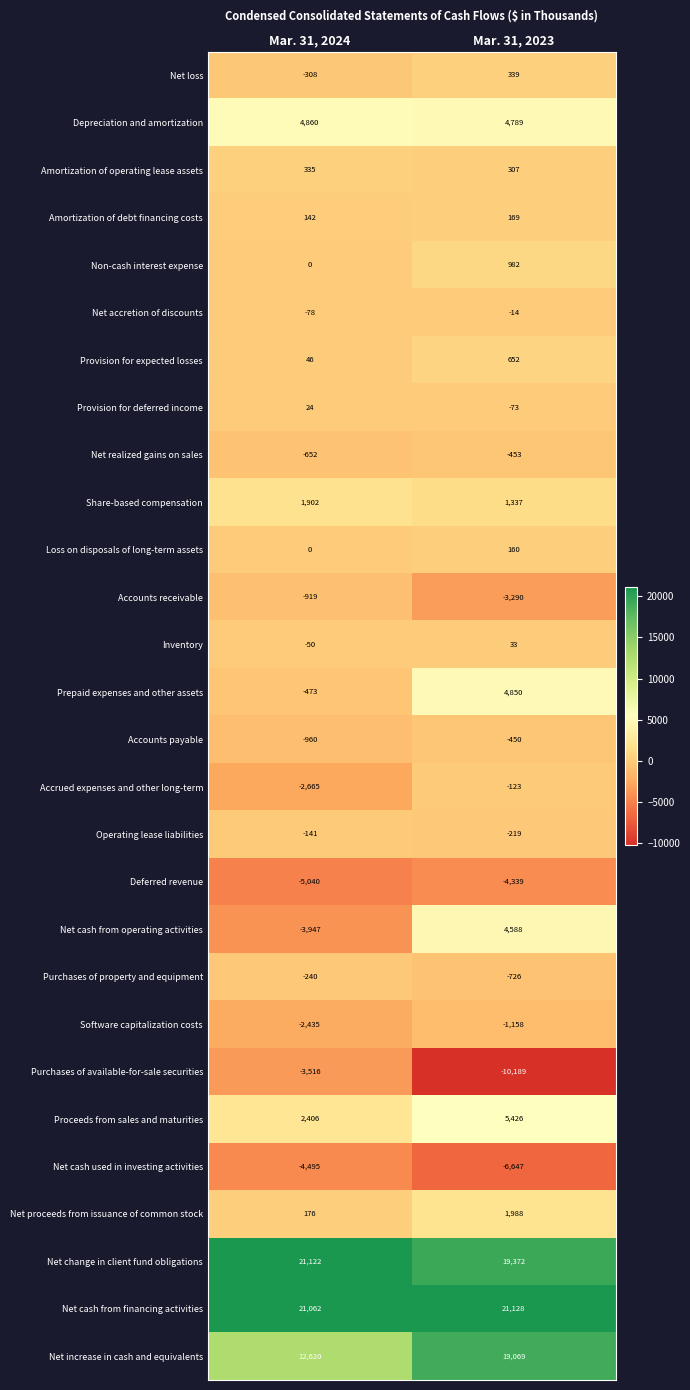

Between Mar. 31, 2024 and Mar. 31, 2023, which series saw the biggest shift?

Net cash from operating activities